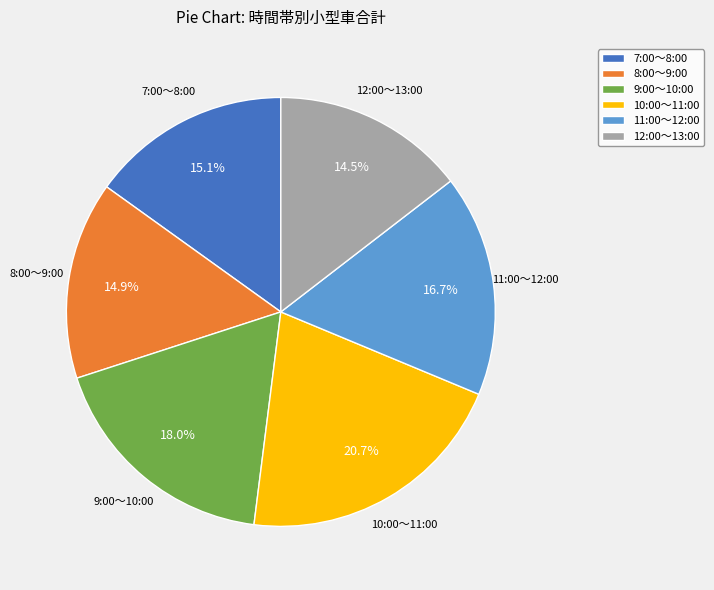

Is 7:00～8:00 the majority of the pie?

No